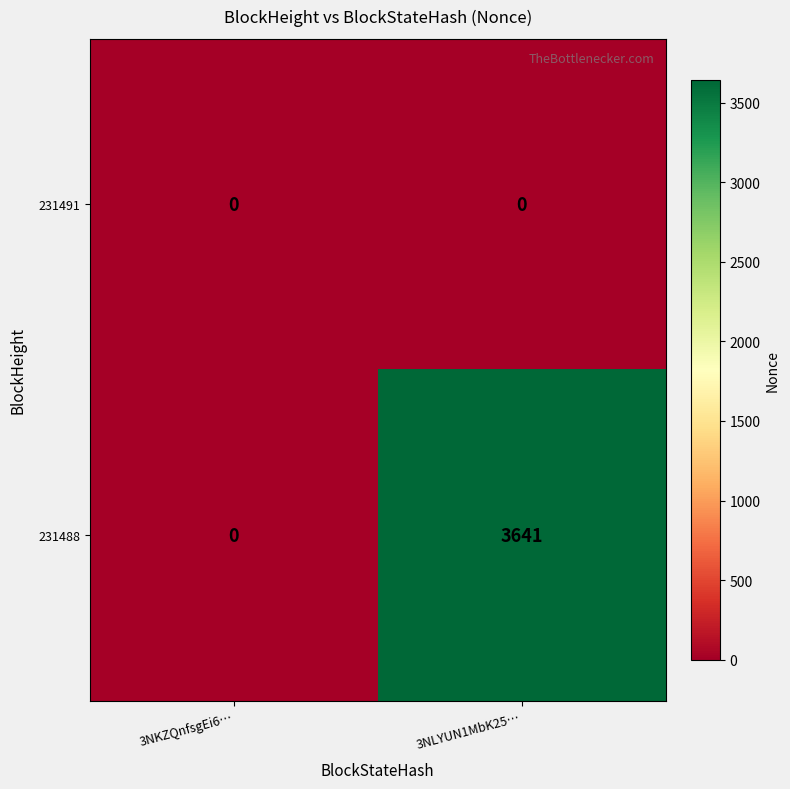

The 231488 series shows -1151 at 3NKZQnfsgEi6…. True or false?

False